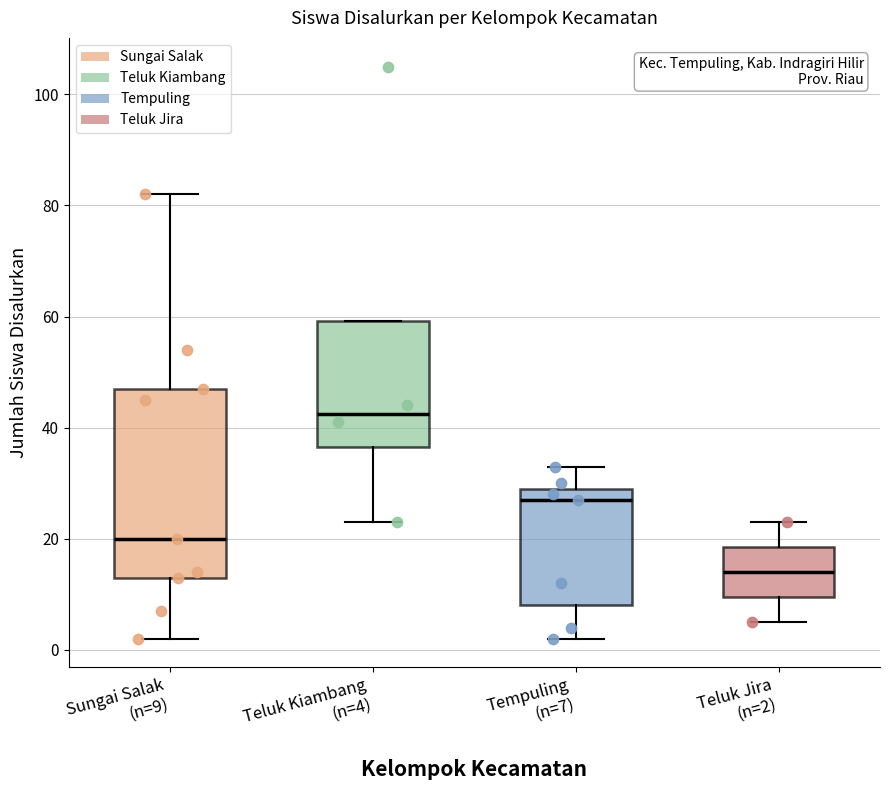

Which box's median line is the highest?

Teluk Kiambang (n=4)